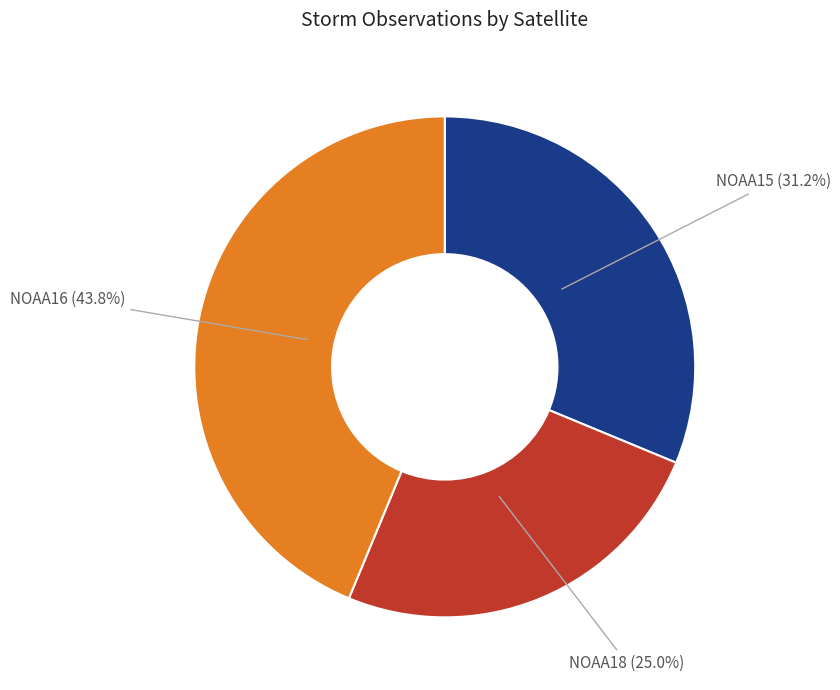

To the nearest percent, what is the difference between the largest and smallest slice percentages?

19%